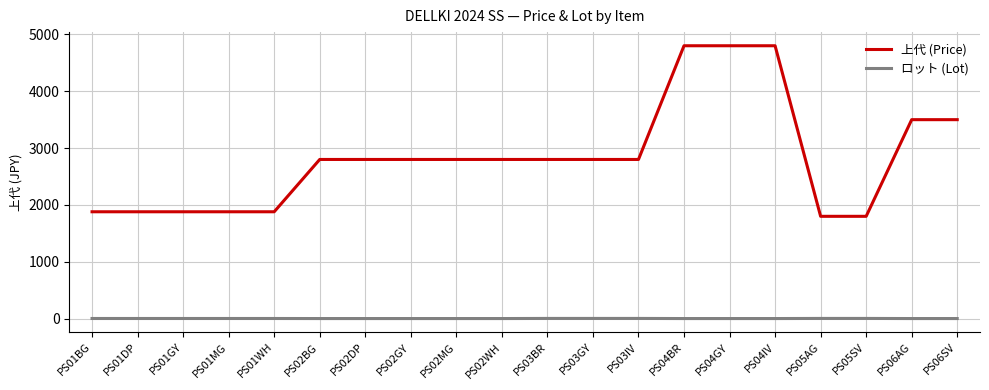

What is the sum of all ロット (Lot) values?

55